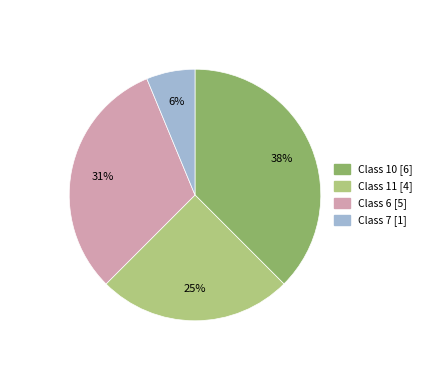

To the nearest percent, what portion does Class 11 represent?

25%